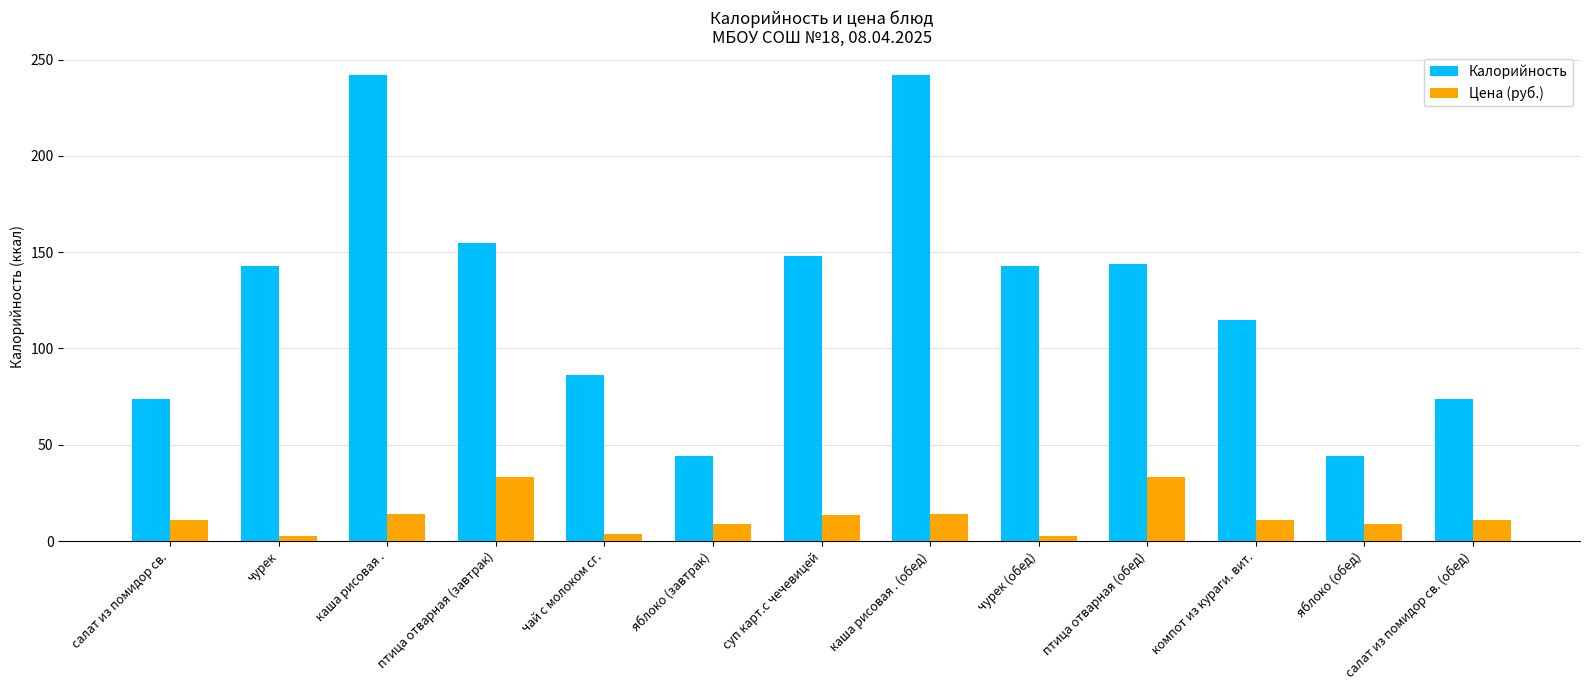

Which series has the largest range (max minus min)?

Калорийность